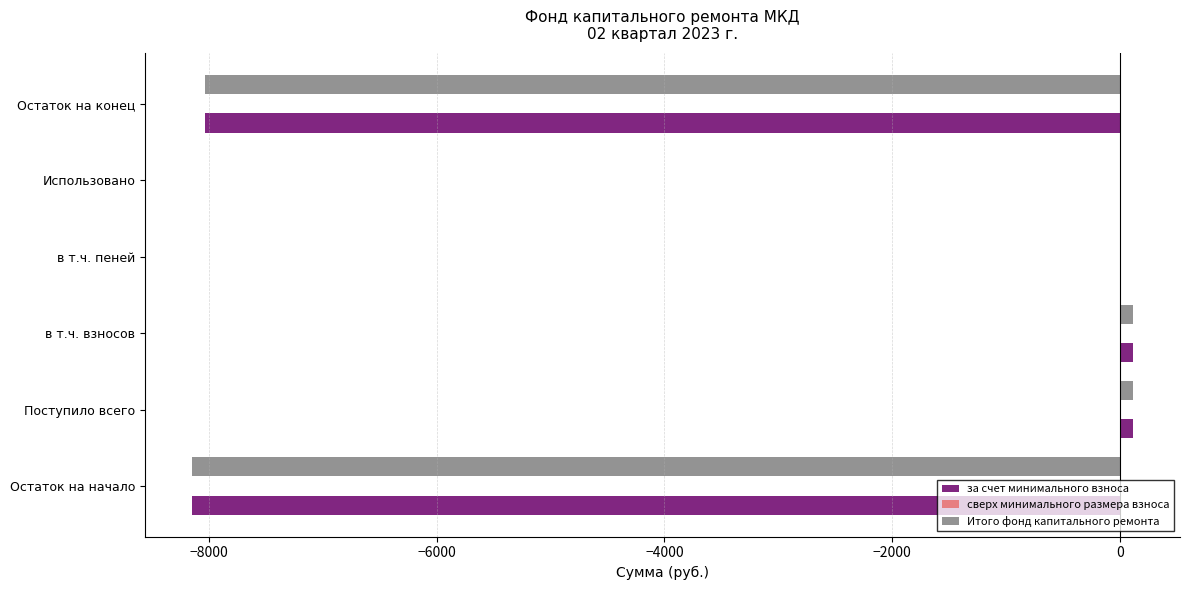

What is the total value across all series at Остаток на начало?

-16294.4